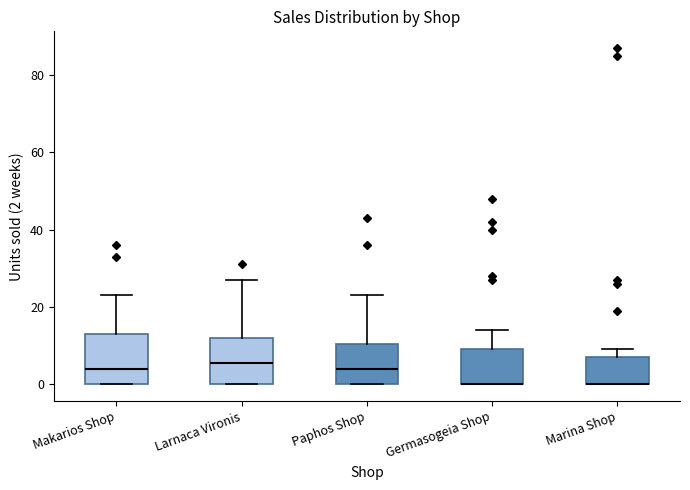

Reading left to right, read every box against the y-axis: the position of its median line, the range the box covers, and the ends of its whiskers. The values are not printed on the chart, so give them approximately, as read against the axis.

Makarios Shop: median 4, box 0 to 14, whiskers 0 to 24
Larnaca Vironis: median 6, box 0 to 12, whiskers 0 to 28
Paphos Shop: median 4, box 0 to 10, whiskers 0 to 24
Germasogeia Shop: median 0 (drawn on the box's lower edge), box 0 to 10, whiskers 0 to 14
Marina Shop: median 0 (drawn on the box's lower edge), box 0 to 8, whiskers 0 to 10